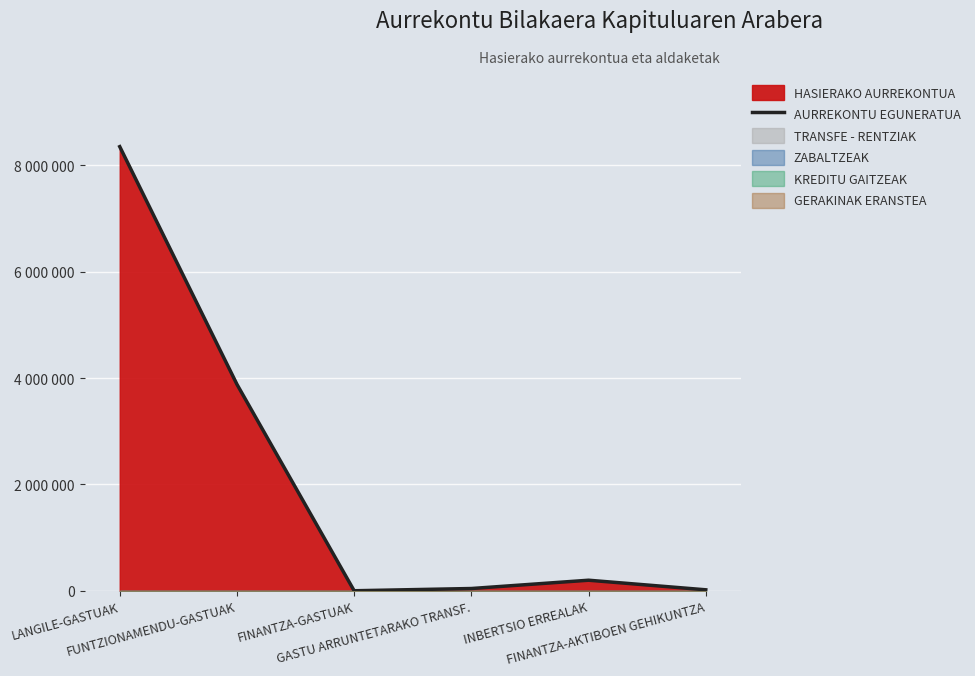

How many lines are shown in the chart?

1